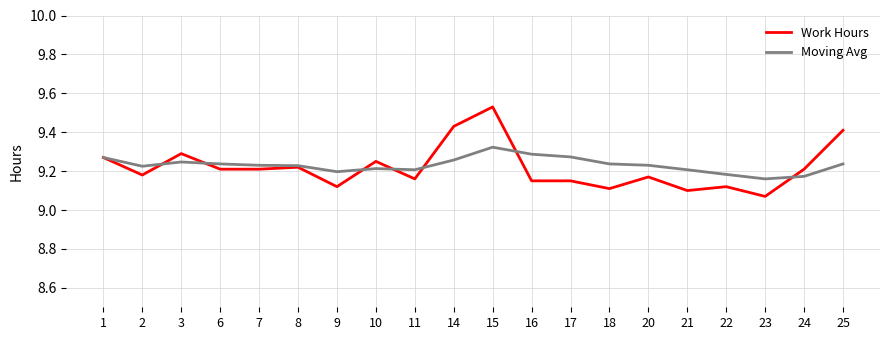

Is it true that Work Hours equals 12.9 at 10?

False